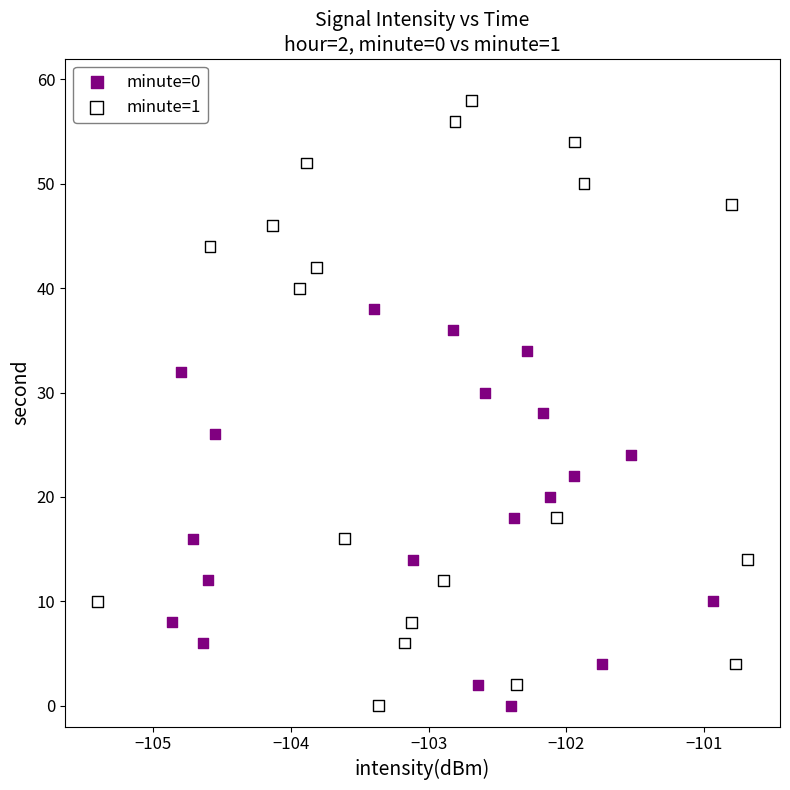

Which series has the largest Y range (max minus min)?

minute=1